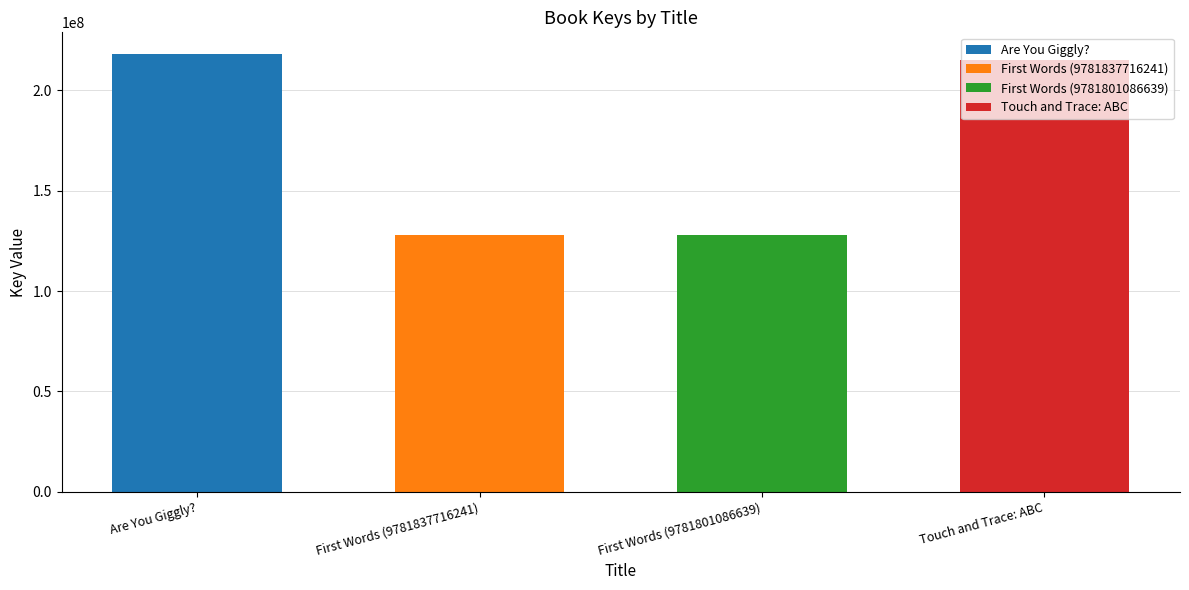

What is the label of the 2nd bar from the left?

First Words (9781837716241)